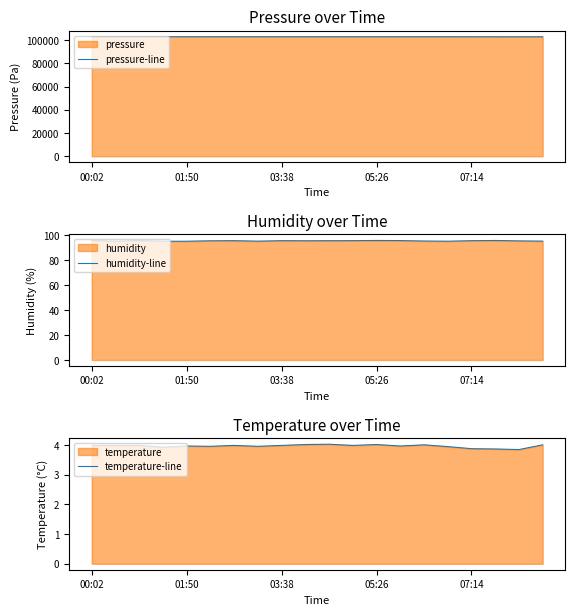

Is it true that temperature-line equals 4.0 at 05:26?

True